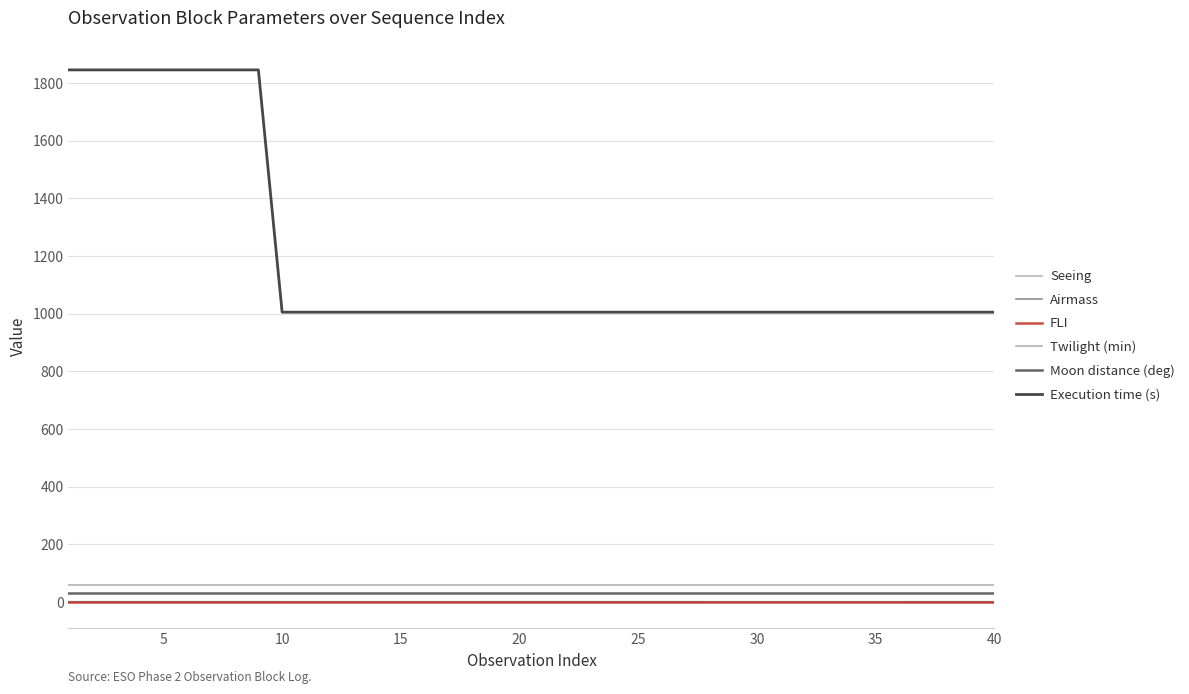

Does the chart have visible grid lines?

Yes